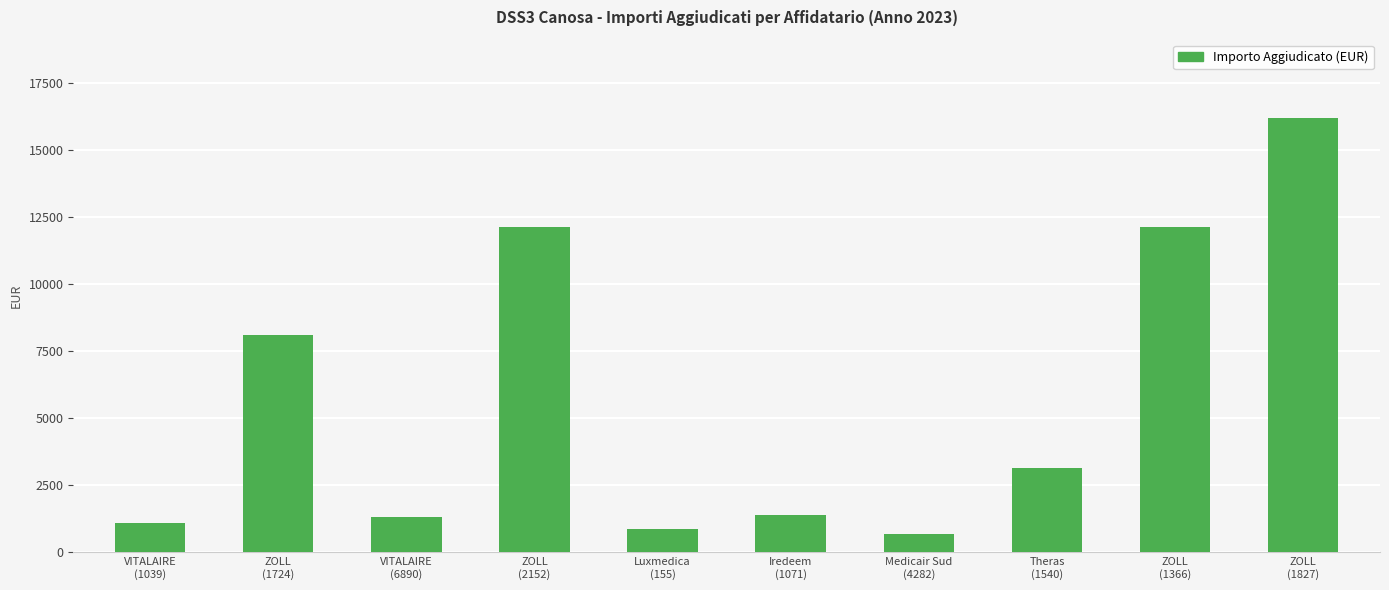

Is it true that the value at Medicair Sud
(4282) is 686.4?

True